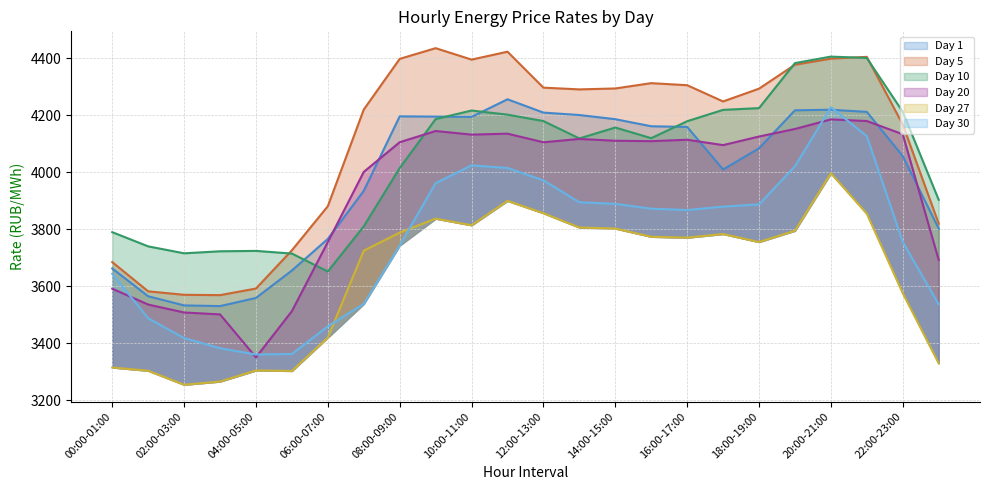

How many times do Day 5 and Day 10 cross each other?

4